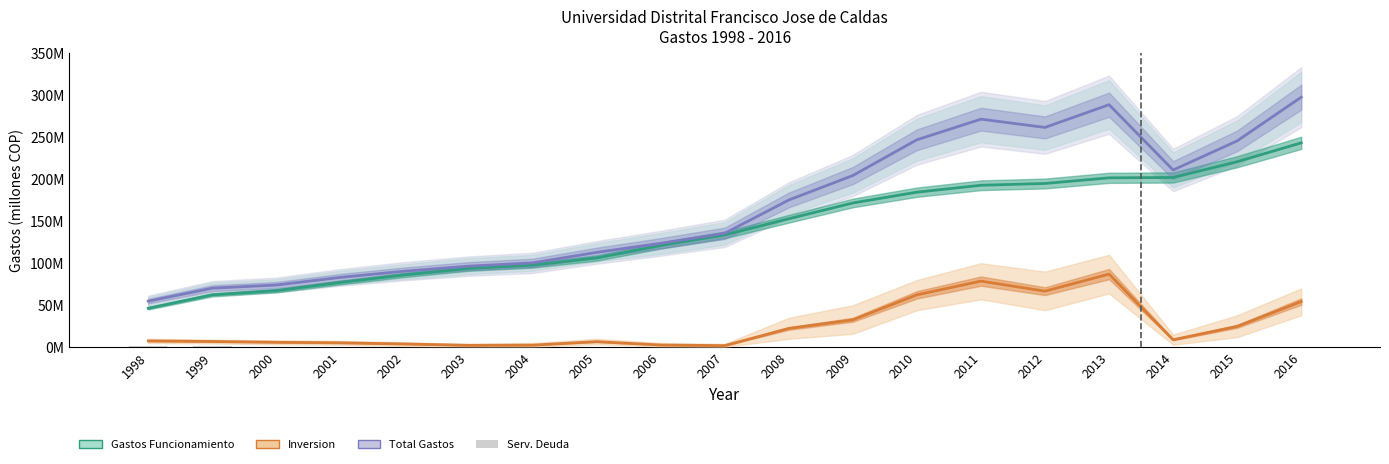

Reading left to right, list all the values displayed in this chart.

Gastos de Funcionamiento: 46342069	62323278	67341531	77109976	86107613	93785642	97691268	106259277	121105058	133745552	152913921	171750367	184584413	192802695	194937422	201659742	202086716	220839753	243323140
Inversion: 7541111	6865366	5909335	5269970	3869906	2263396	2501492	6621357	2639555	1886871	22348654	32657085	62365408	78706959	66736634	87073116	8881460	24807840	54350514
Total Gastos: 54852895	70291002	74044968	83143546	90533007	96509009	100411637	112880634	123744613	135632423	175262575	204407451	246949821	271509654	261674056	288732858	210968177	245647594	297673654
Servicios de la Deuda: 969715	1102358	794102	763600	555488	459971	218877	0	0	0	0	0	0	0	0	0	0	0	0